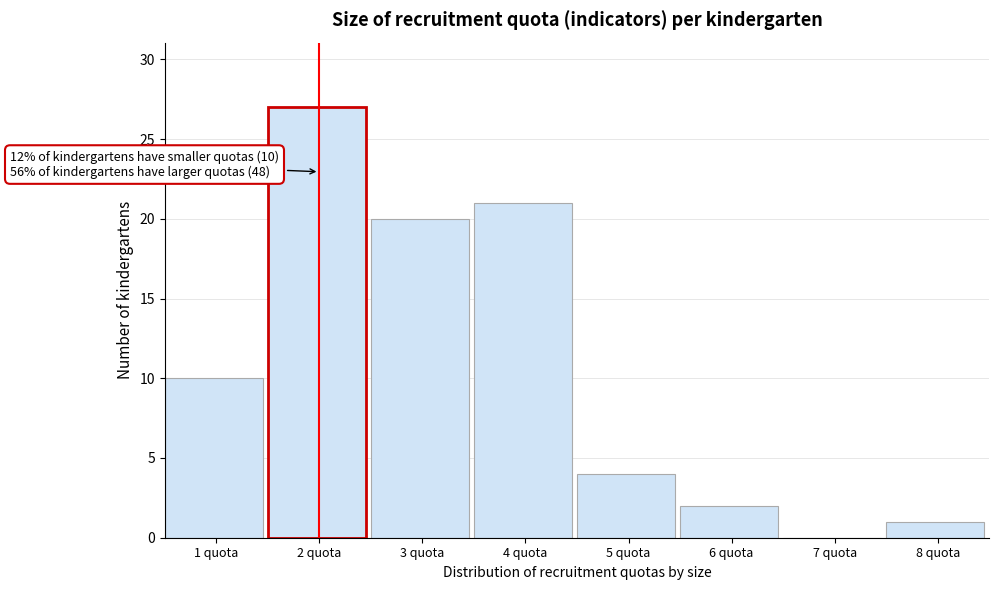

Reading left to right, transcribe all the data shown in this chart.

1 quota=10	2 quota=27	3 quota=20	4 quota=21	5 quota=4	6 quota=2	7 quota=0	8 quota=1